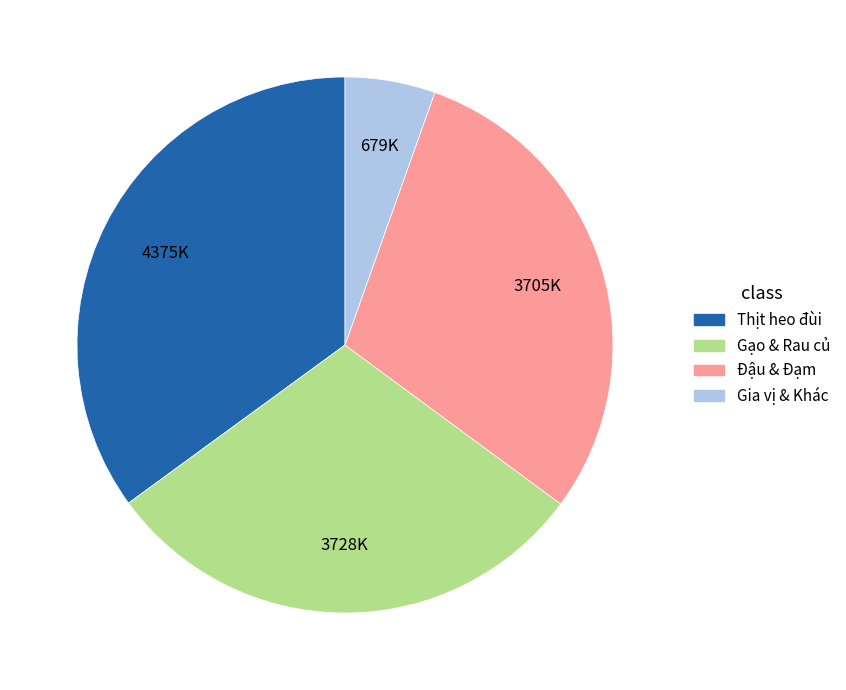

Does any single category account for the majority?

No